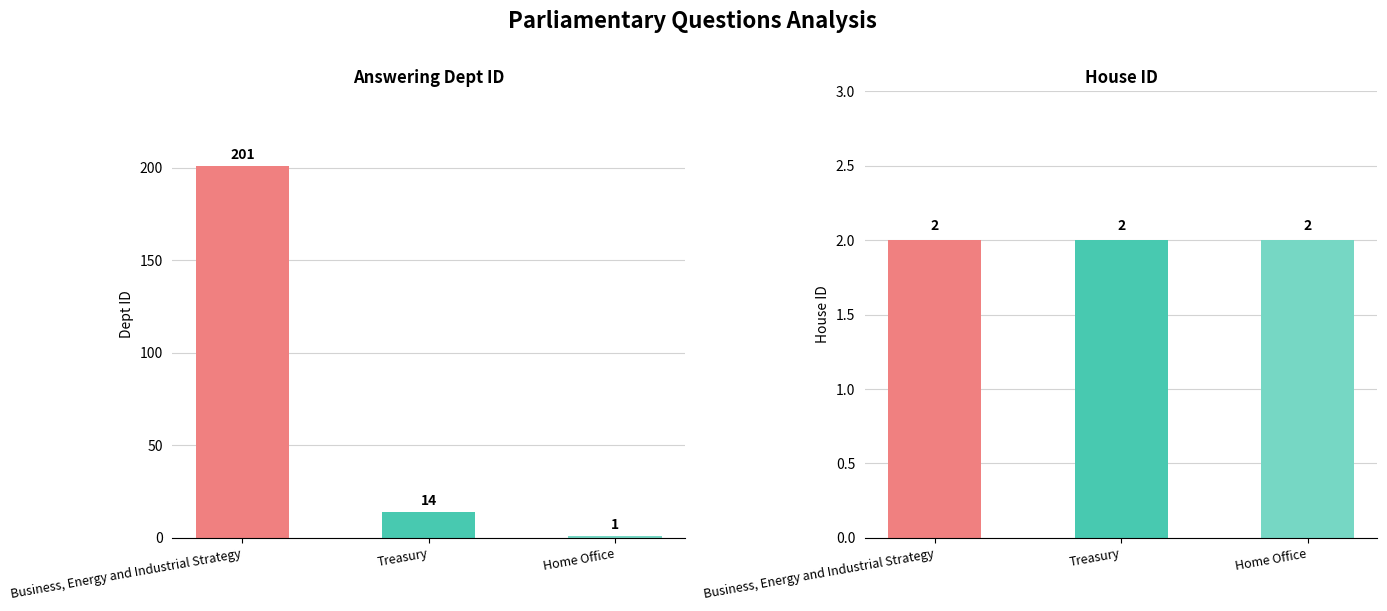

Reading right to left, list all the values displayed in this chart.

answering dept id: Home Office=1	Treasury=14	Business, Energy and Industrial Strategy=201
house id: Home Office=2	Treasury=2	Business, Energy and Industrial Strategy=2